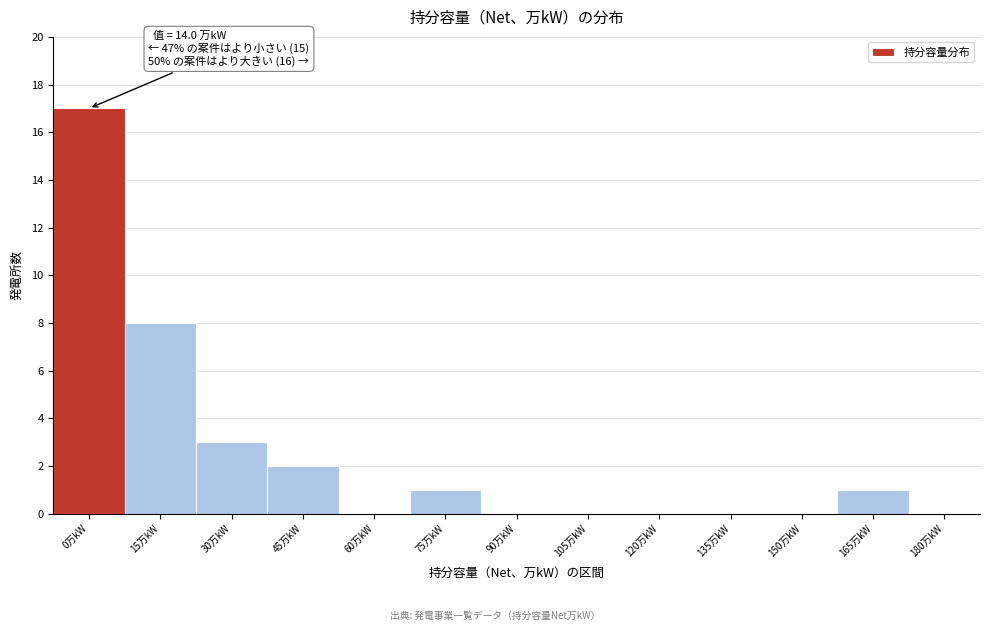

Reading left to right, extract all data points from this chart.

0万kW=17	15万kW=8	30万kW=3	45万kW=2	60万kW=0	75万kW=1	90万kW=0	105万kW=0	120万kW=0	135万kW=0	150万kW=0	165万kW=1	180万kW=0